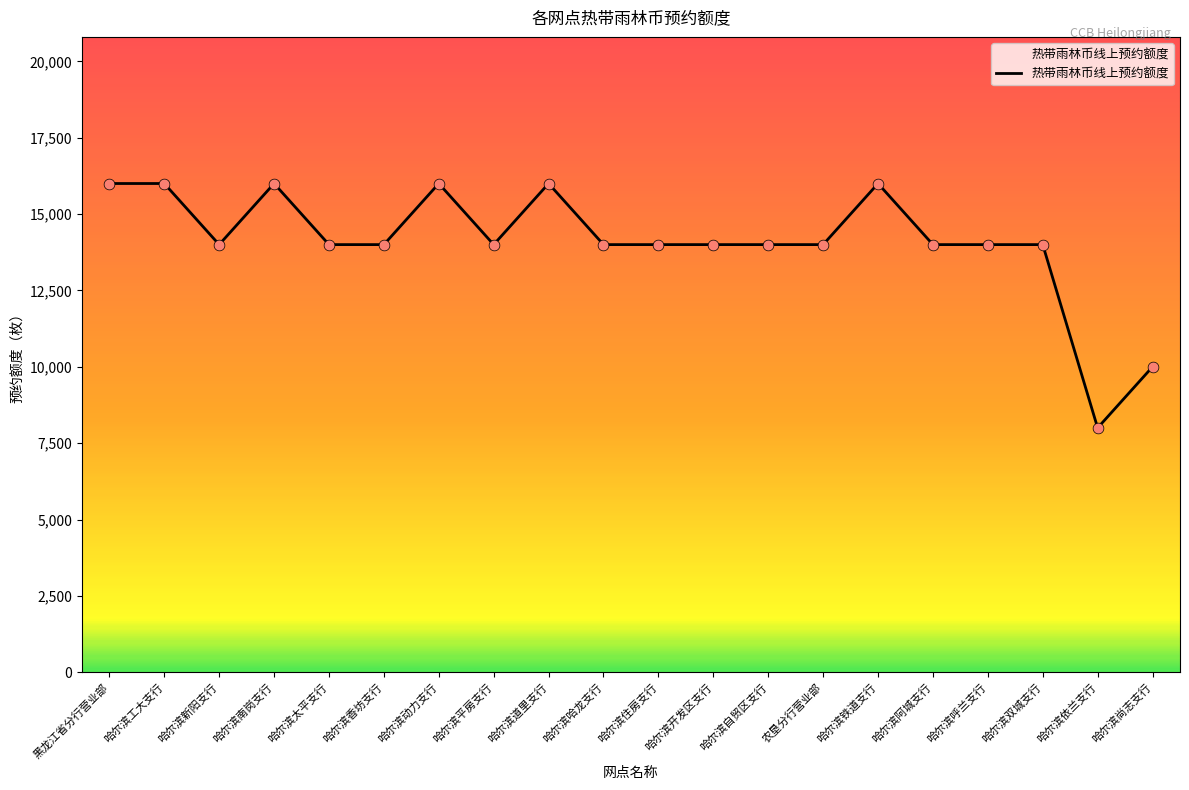

Which has a higher value, 哈尔滨平房支行 or 哈尔滨太平支行?

哈尔滨平房支行